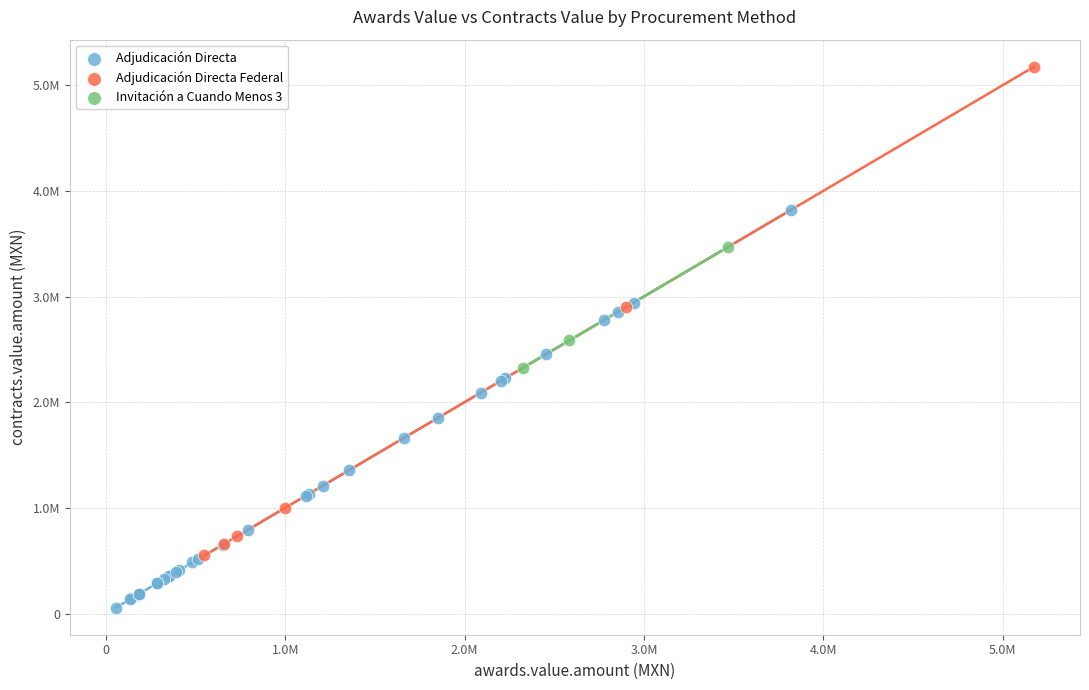

What are all the series names shown in the legend?

Adjudicación Directa, Adjudicación Directa Federal, Invitación a Cuando Menos 3